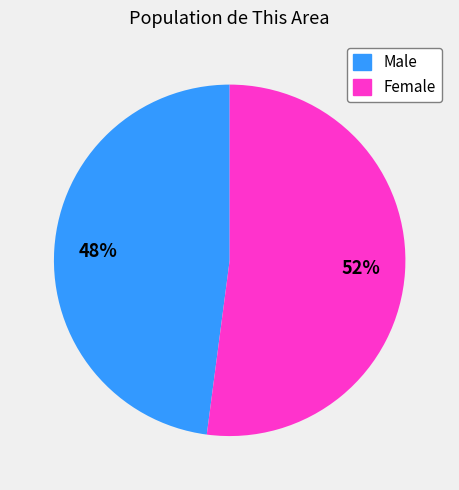

The Female slice represents 62% of the pie. True or false?

False